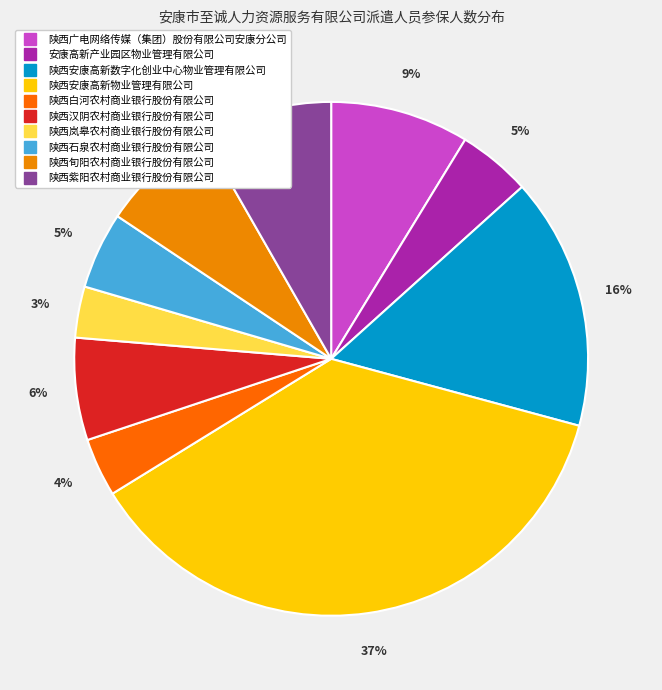

To the nearest percent, what is the difference between the largest and smallest slice percentages?

34%